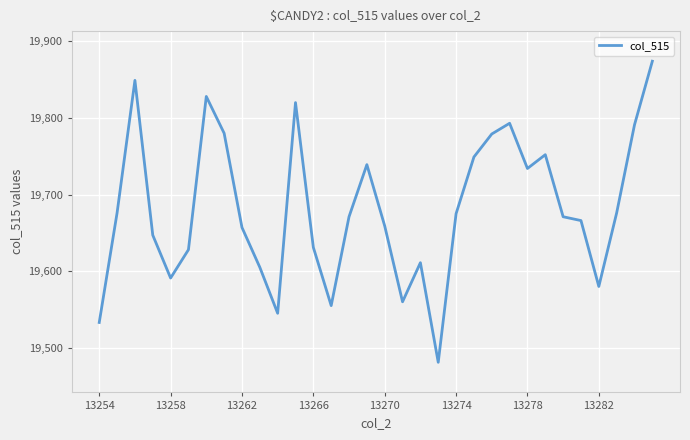

What is the smallest value displayed?

19481